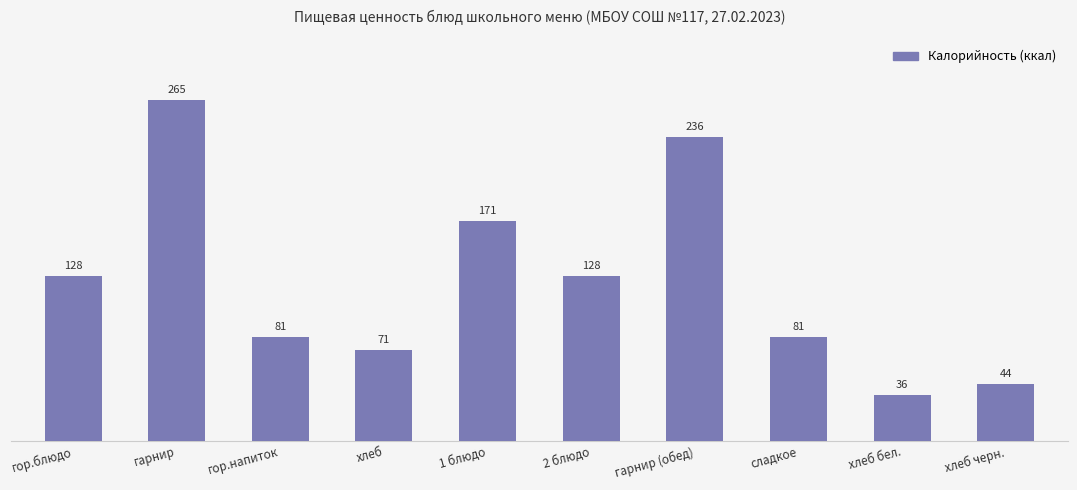

What position from the right is 2 блюдо?

5